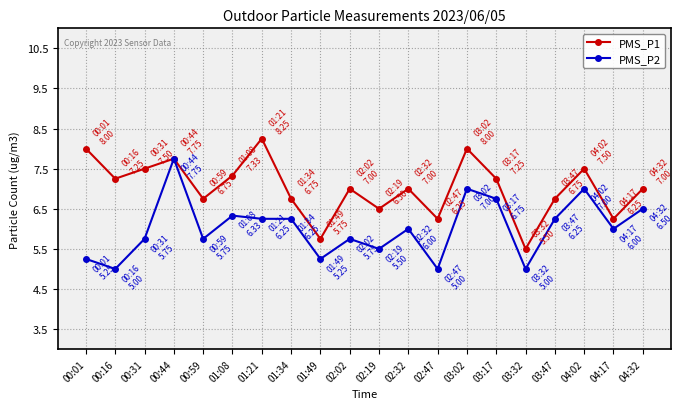

What is the label of the 15th point from the left?

03:17